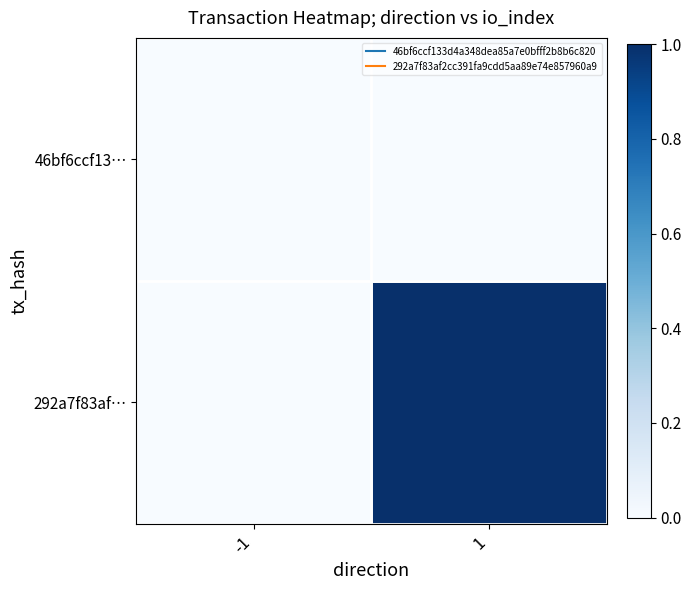

Rank the series by their average value, from lowest to highest.

46bf6ccf13…, 292a7f83af…